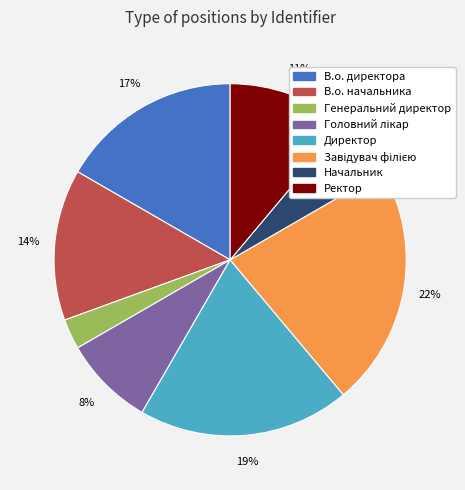

Count the number of slices in the pie.

8